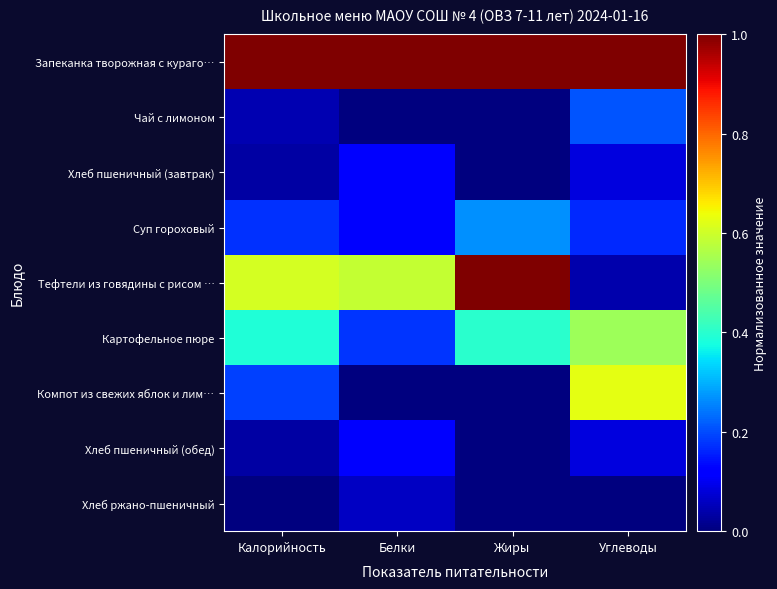

Which has a higher value, Калорийность or Белки?

Калорийность